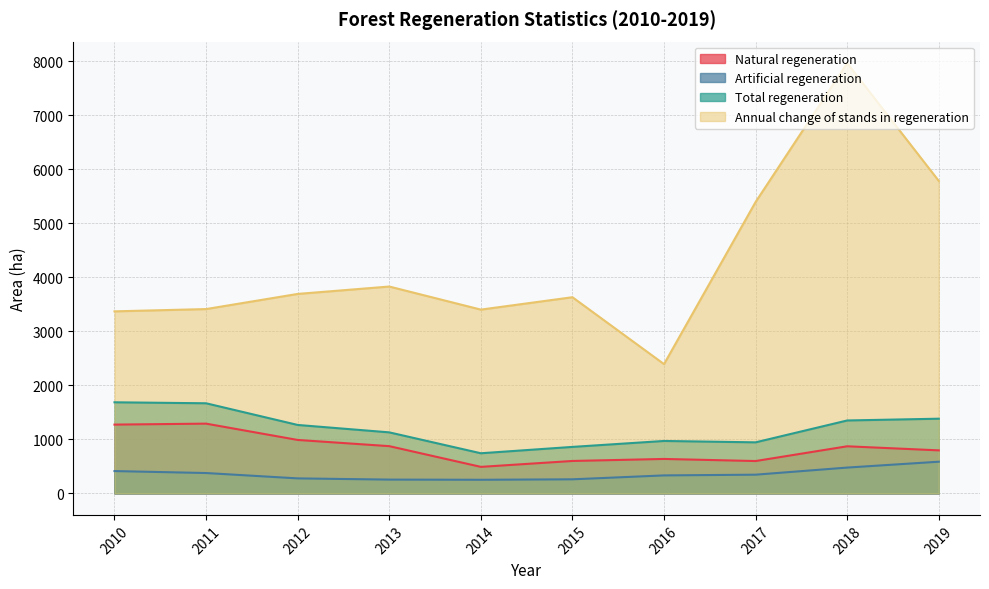

Where is the first local maximum for Total regeneration?

2016